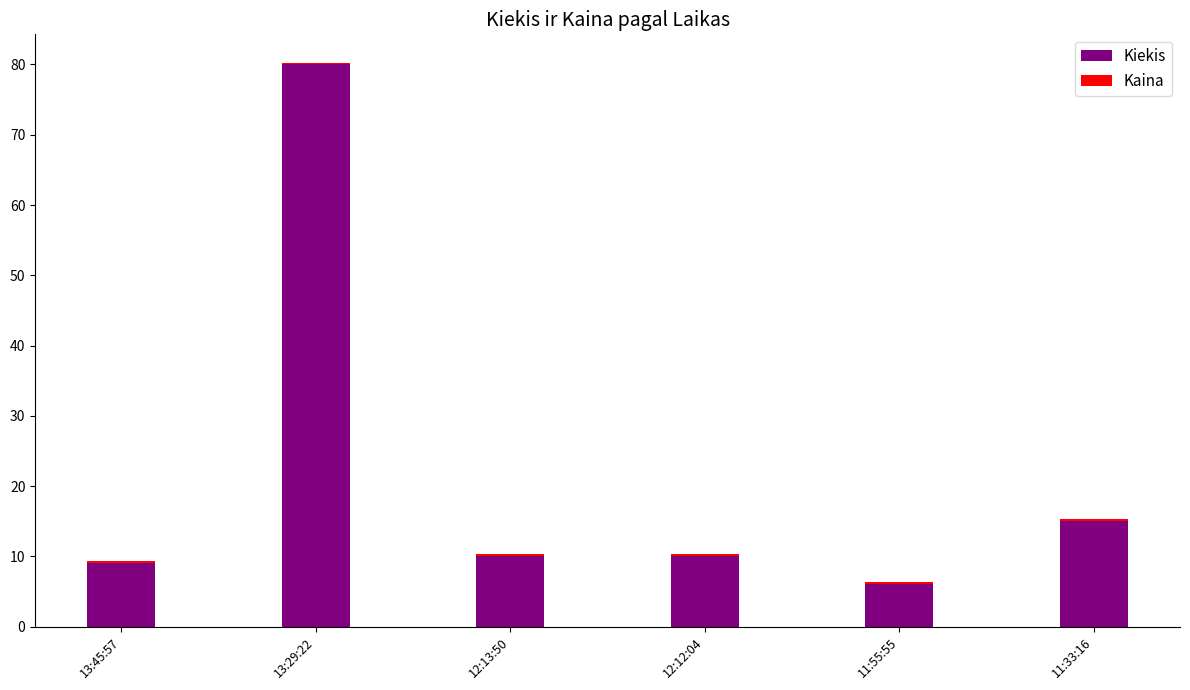

Is it true that Kiekis equals 6.0 at 11:55:55?

True